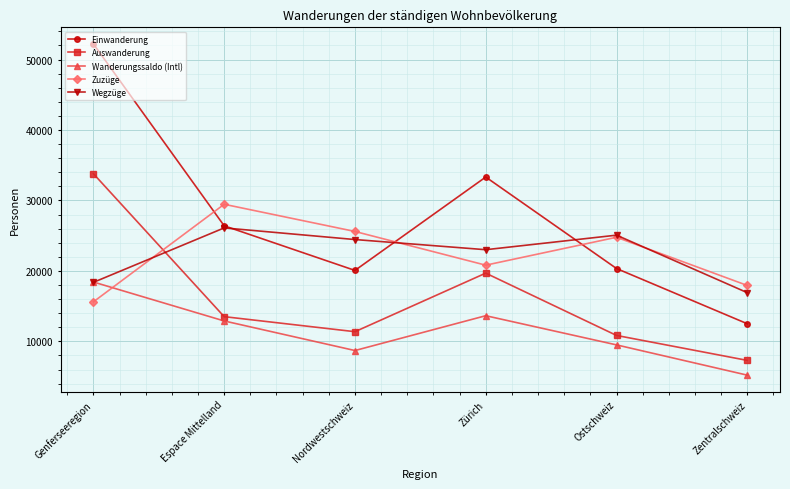

Count the number of categories in the chart.

6